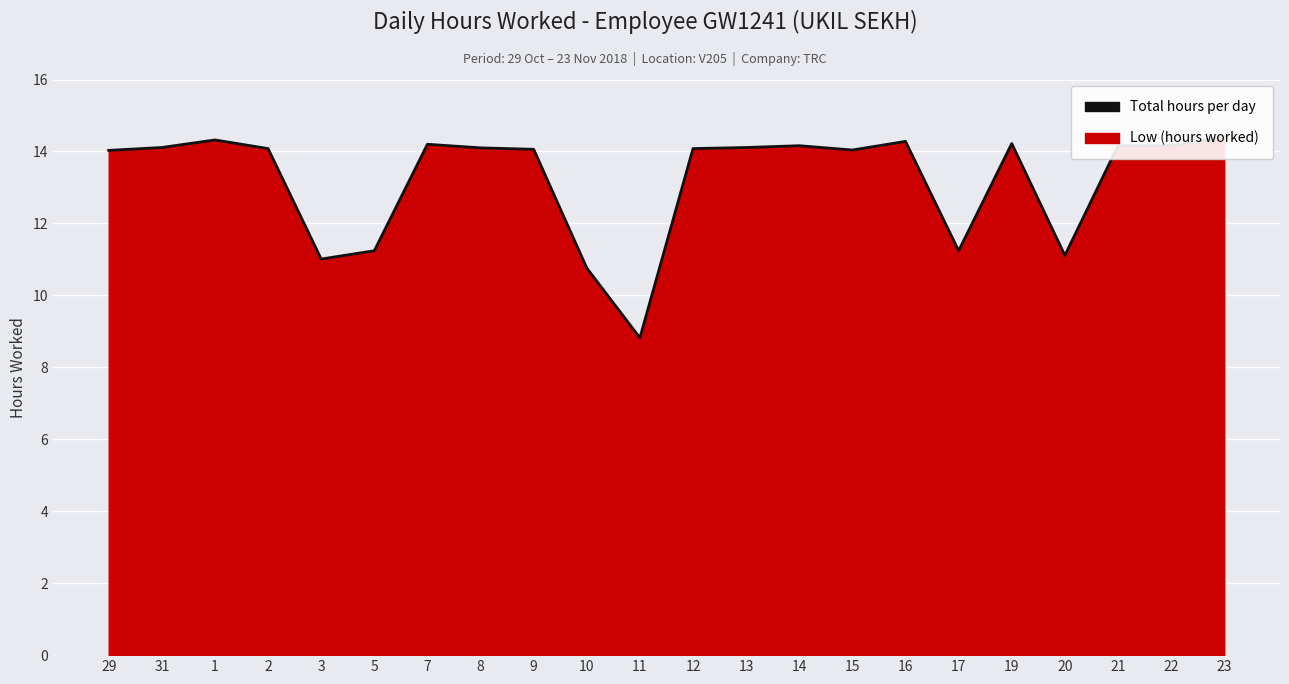

How many interior local valleys (lower than both neighbors) does the data have?

5